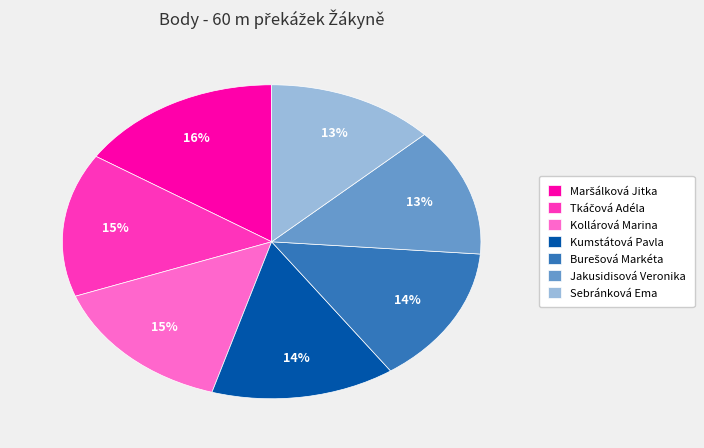

Combined, do Kumstátová Pavla and Jakusidisová Veronika account for over 50%?

No